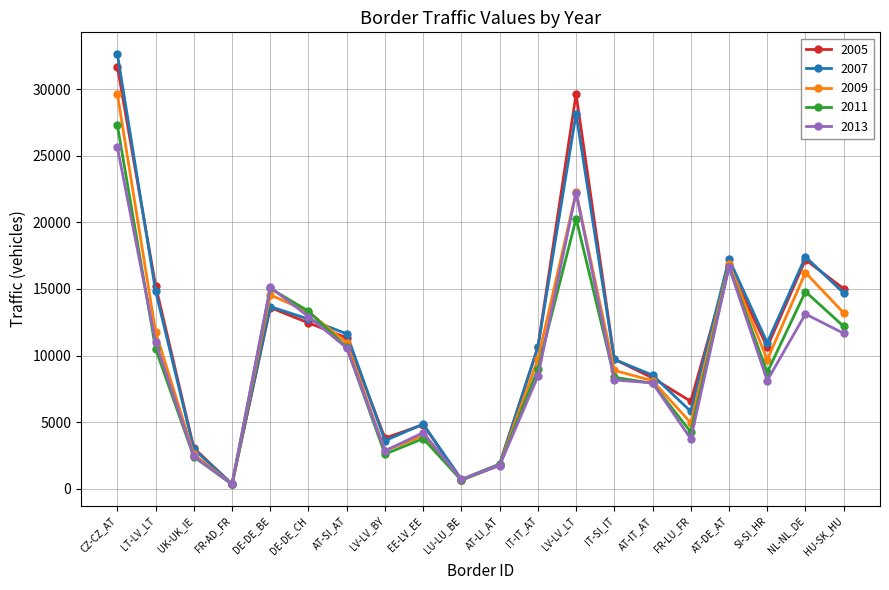

What is the label of the 17th point from the left?

AT-DE_AT